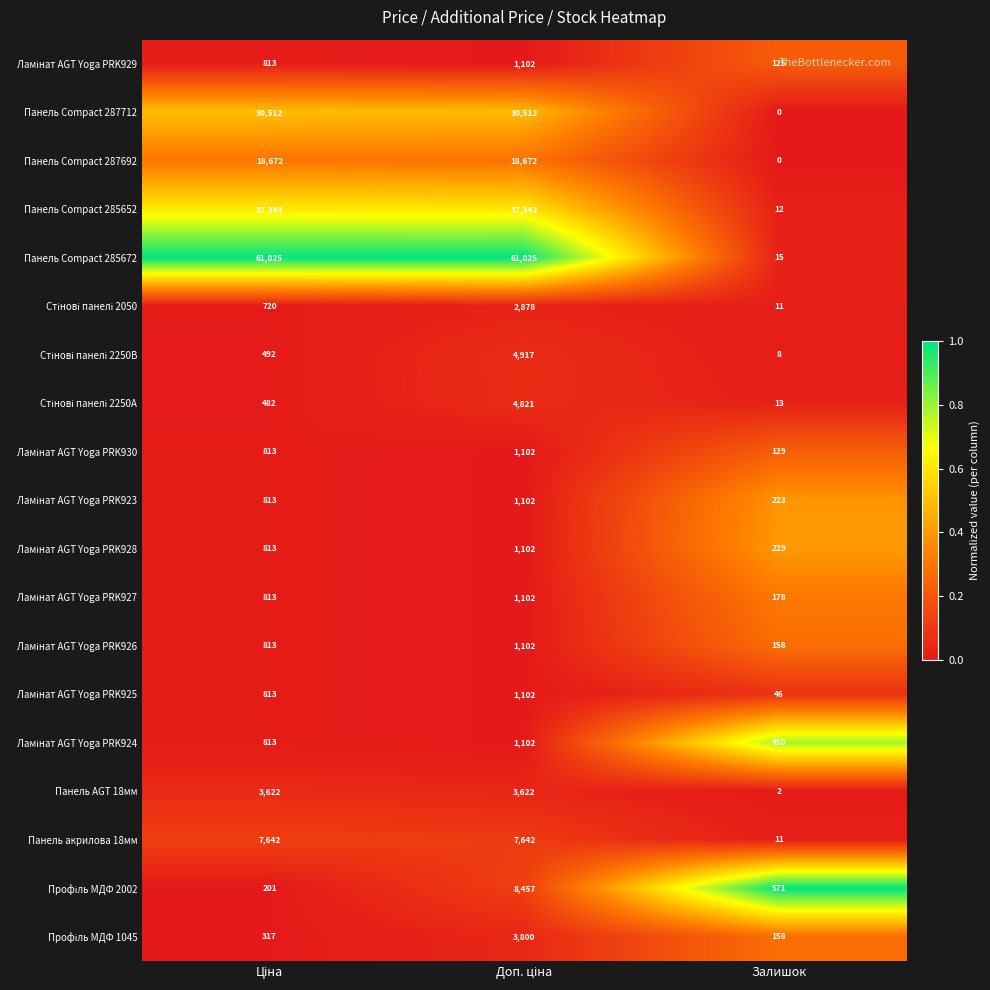

The Панель AGT 18мм series shows 2 at Залишок. True or false?

True